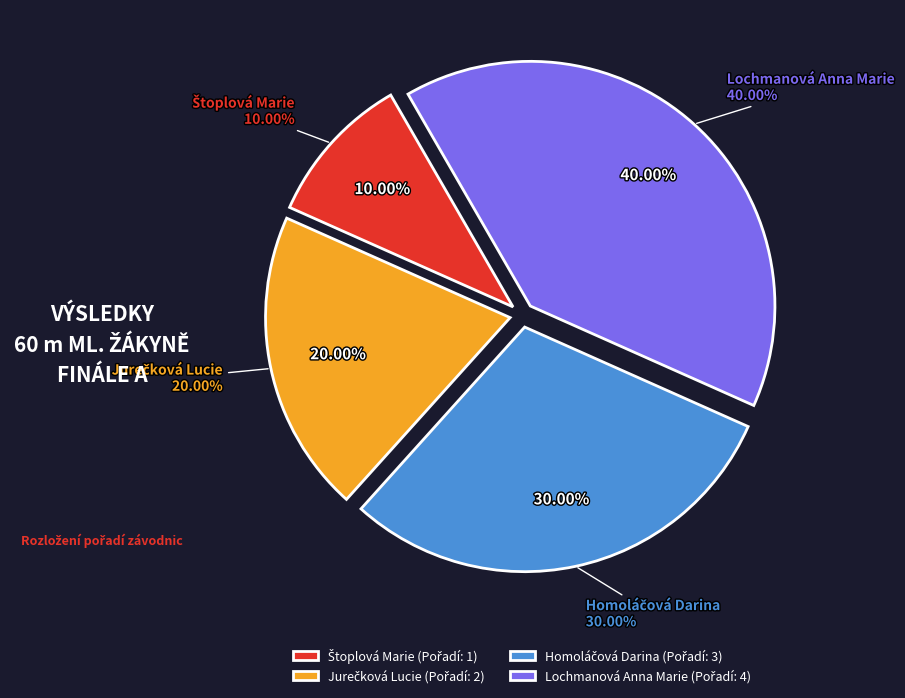

How many segments does this pie chart have?

4